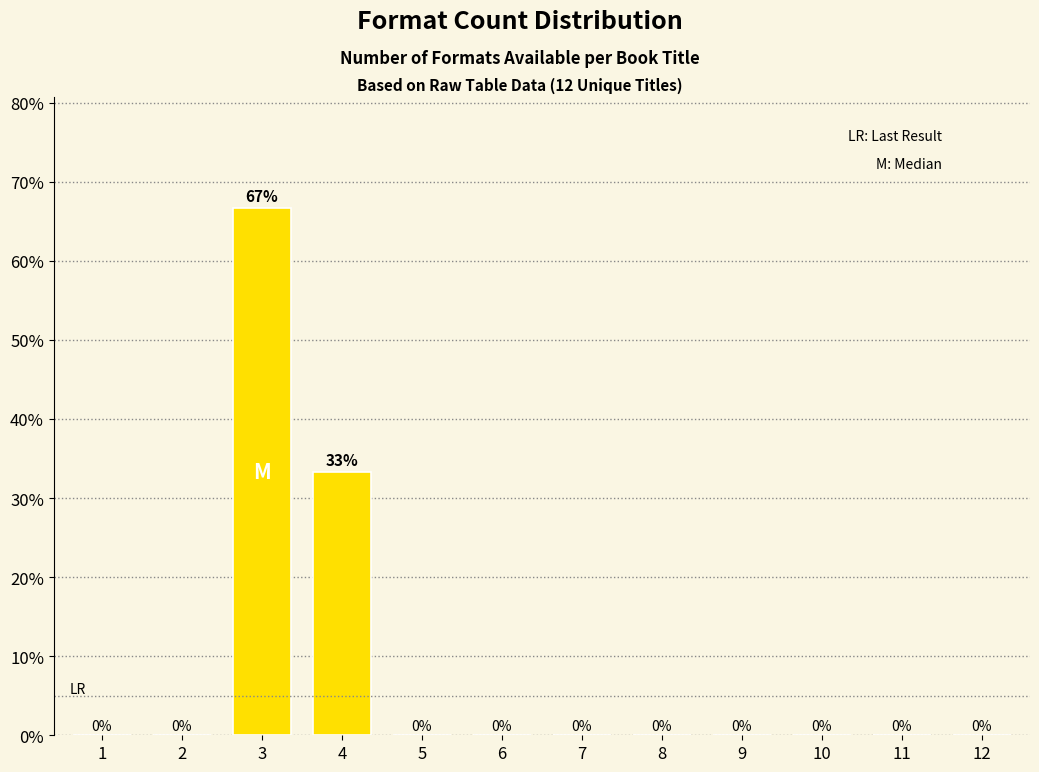

Which has a higher value, 3 or 6?

3